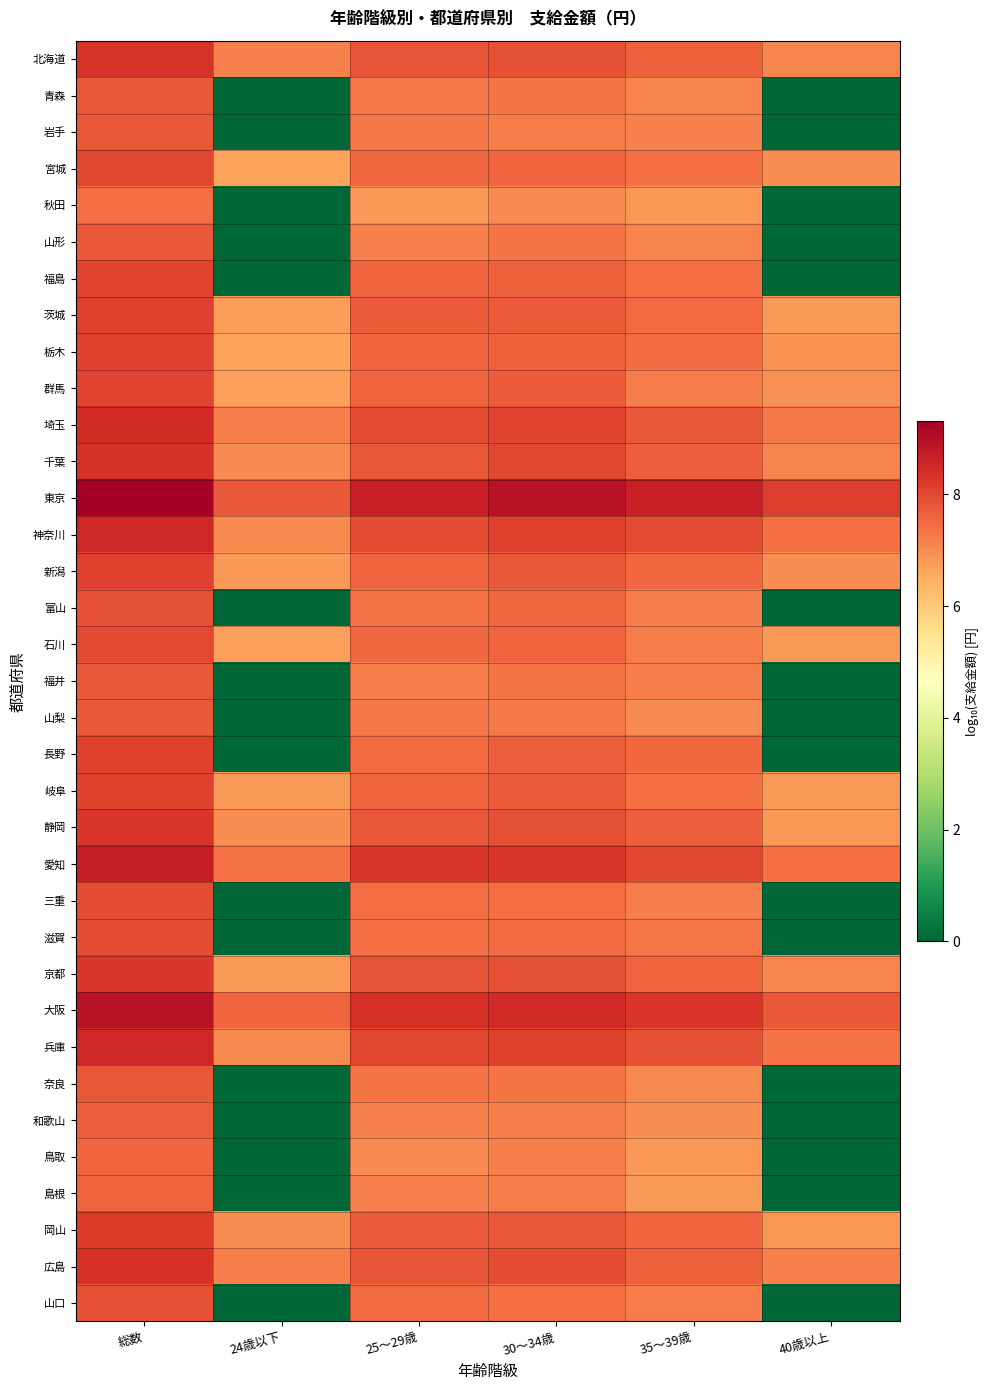

What is the maximum value shown in the chart?

9.3